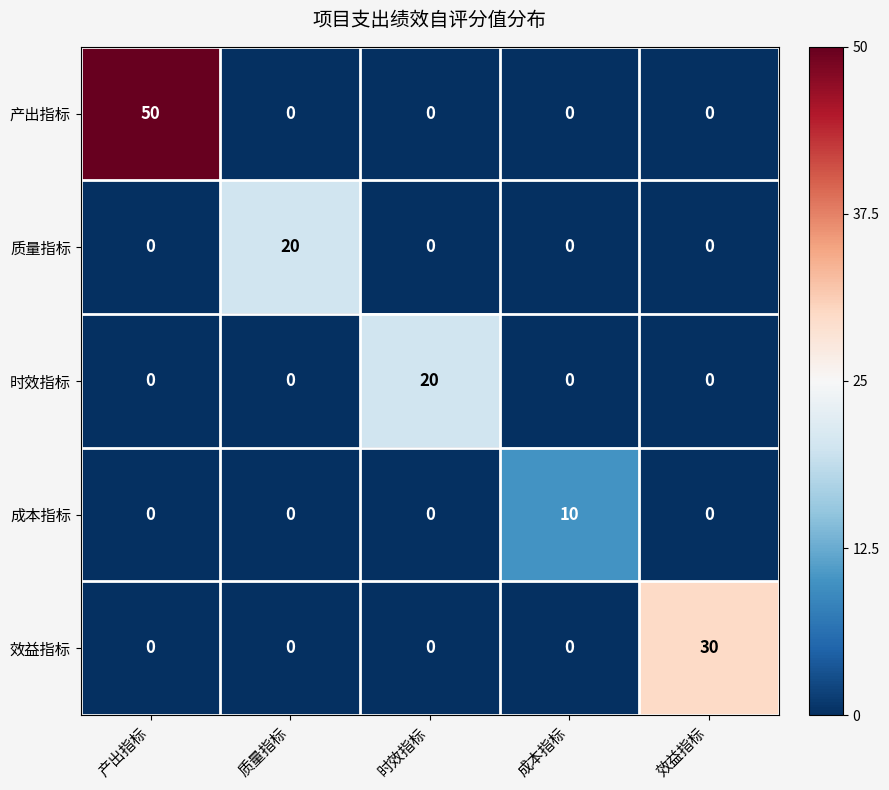

Reading left to right, what are all the values shown in this chart?

产出指标: 50	0	0	0	0
质量指标: 0	20	0	0	0
时效指标: 0	0	20	0	0
成本指标: 0	0	0	10	0
效益指标: 0	0	0	0	30